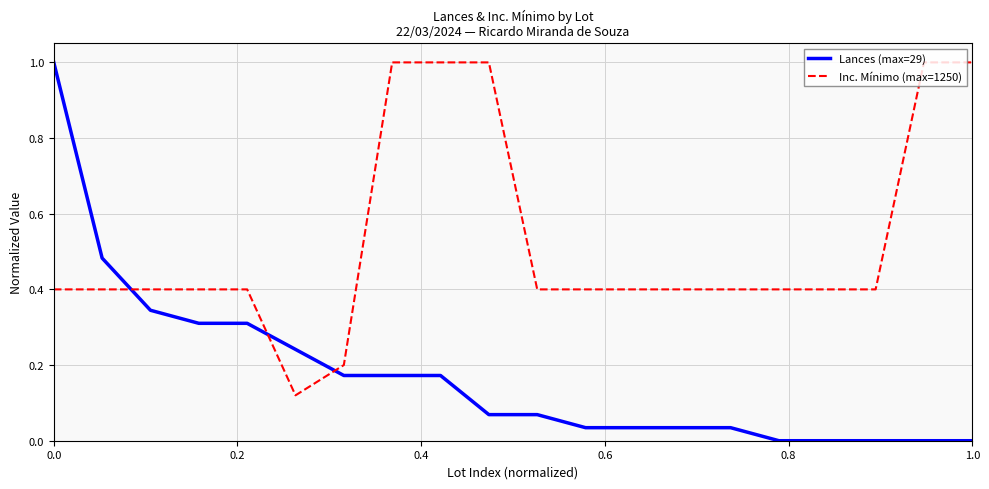

True or false: Inc. Mínimo (max=1250) and Lances (max=29) intersect in this chart.

True